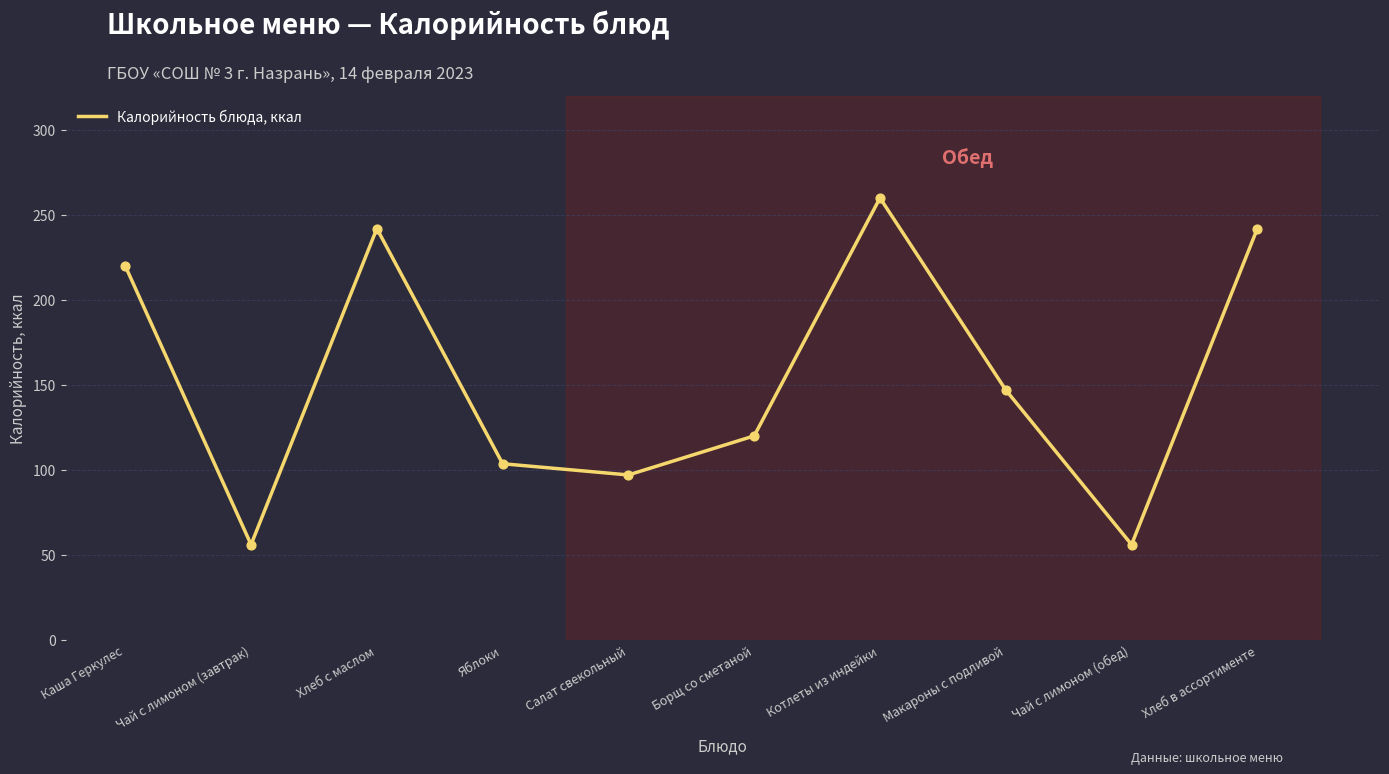

What is the change in value from Каша Геркулес to Яблоки?

-116.4